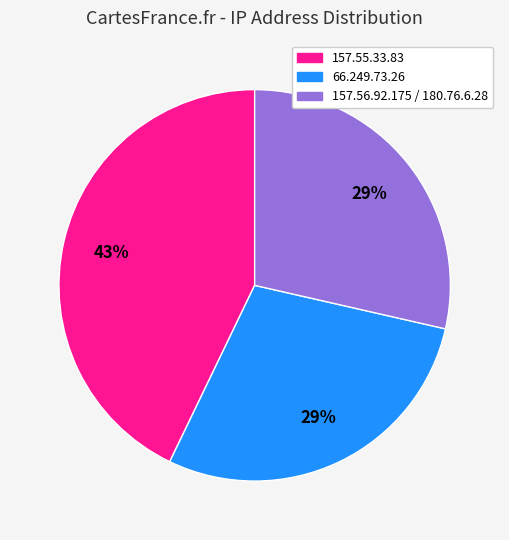

Count the number of slices in the pie.

3